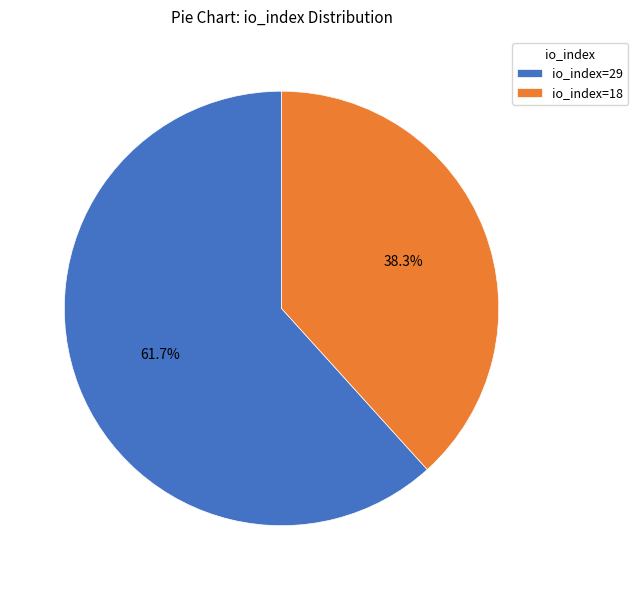

What percentage is the io_index=18 slice, to the nearest percent?

38%